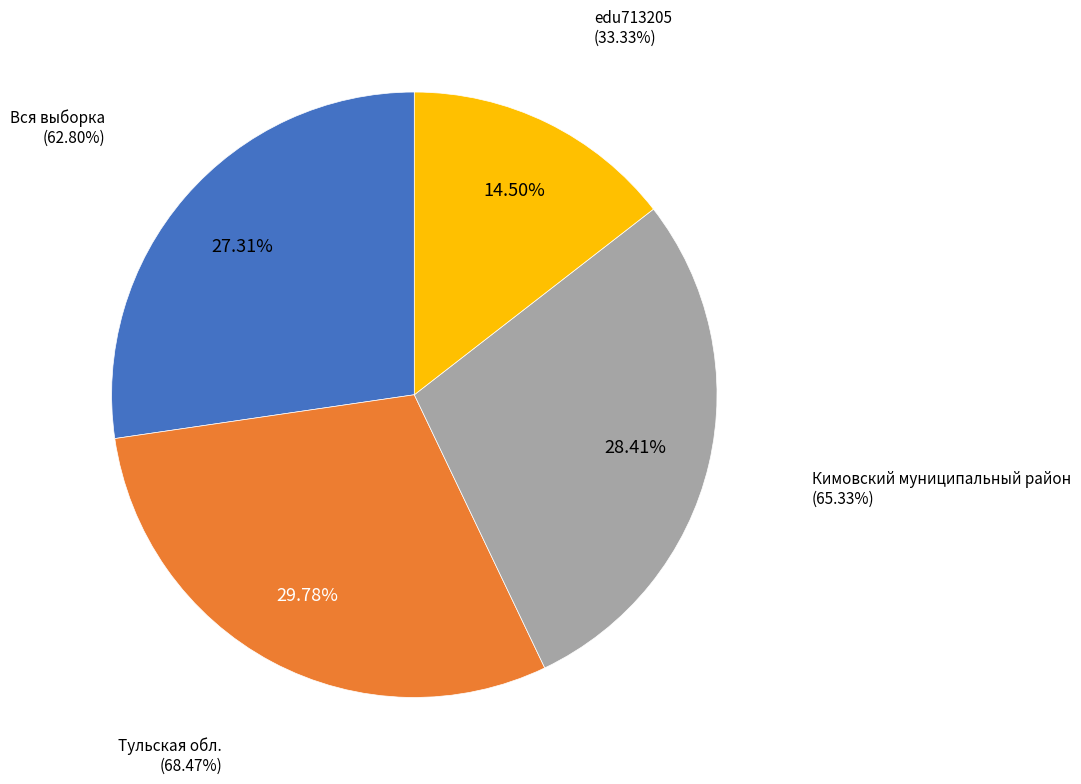

To the nearest percent, what percentage of the pie is Кимовский муниципальный район?

28%